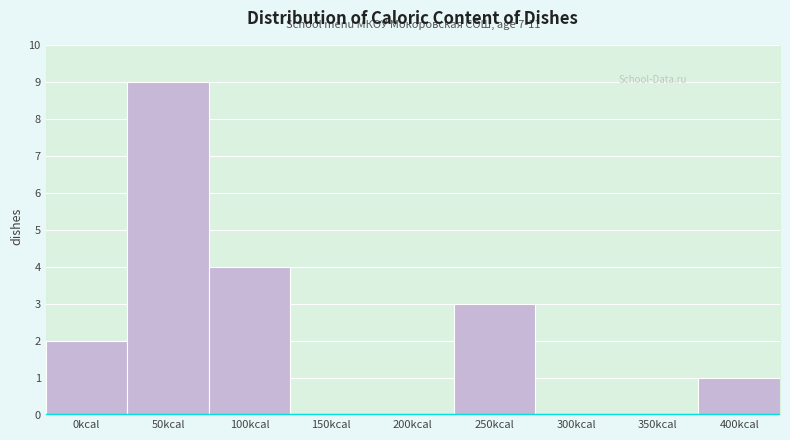

Reading left to right, list all the values displayed in this chart.

0kcal=2	50kcal=9	100kcal=4	150kcal=0	200kcal=0	250kcal=3	300kcal=0	350kcal=0	400kcal=1